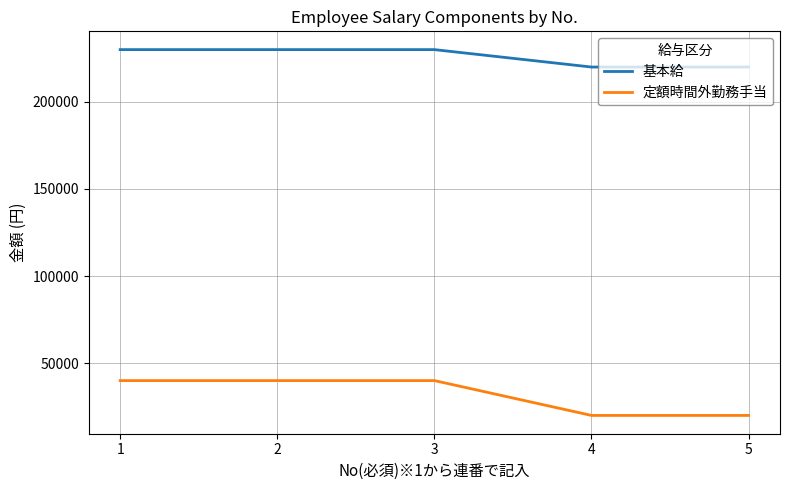

Between 3 and 5, which series saw the biggest shift?

定額時間外勤務手当